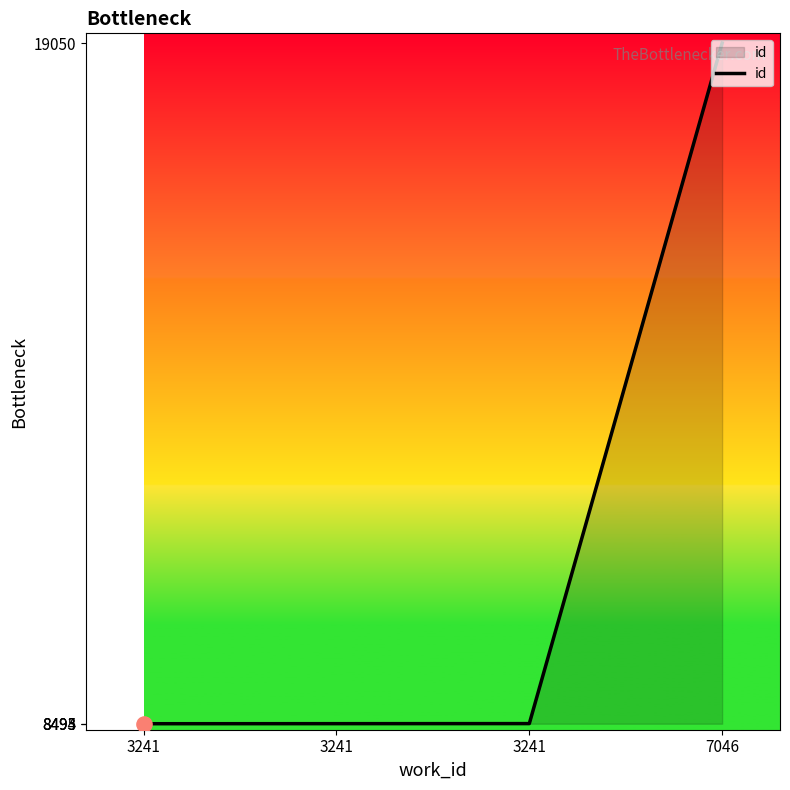

What is the ratio of the value at 3241 to the value at 3241?

1.0